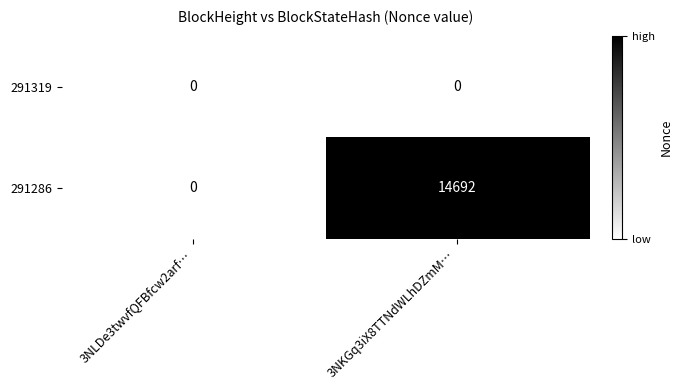

True or false: 291286 has a value of 7970 at 3NKGq3iX8TTNdWLhDZmM….

False